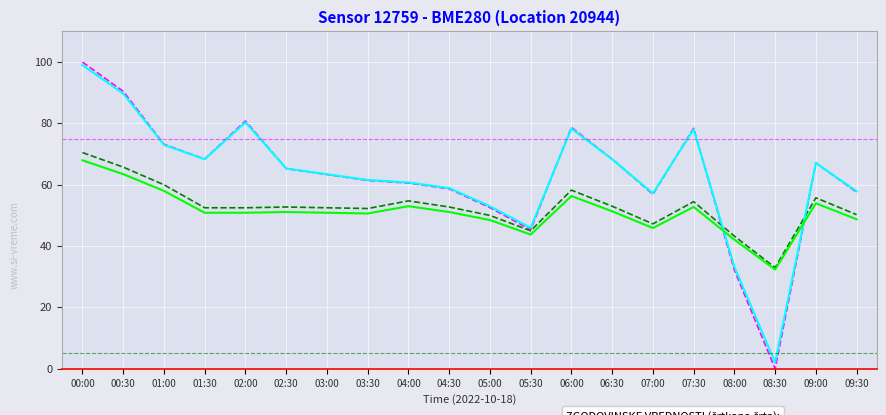

At which category is the sum across all series the highest?

00:00